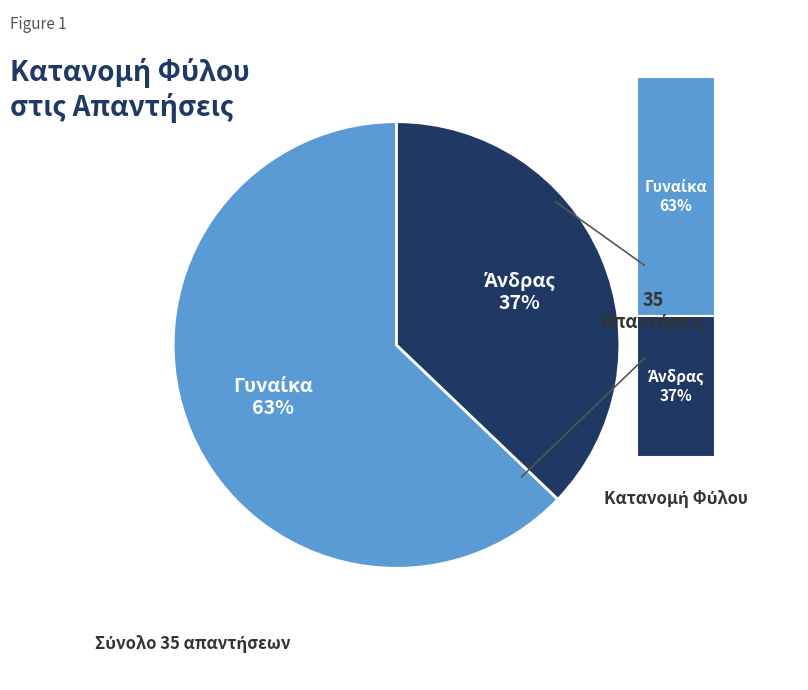

To the nearest percent, what is the difference between the Γυναίκα and Άνδρας slice percentages?

26%